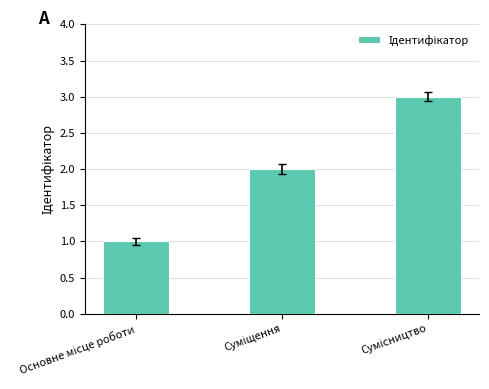

What is the greatest value displayed?

3